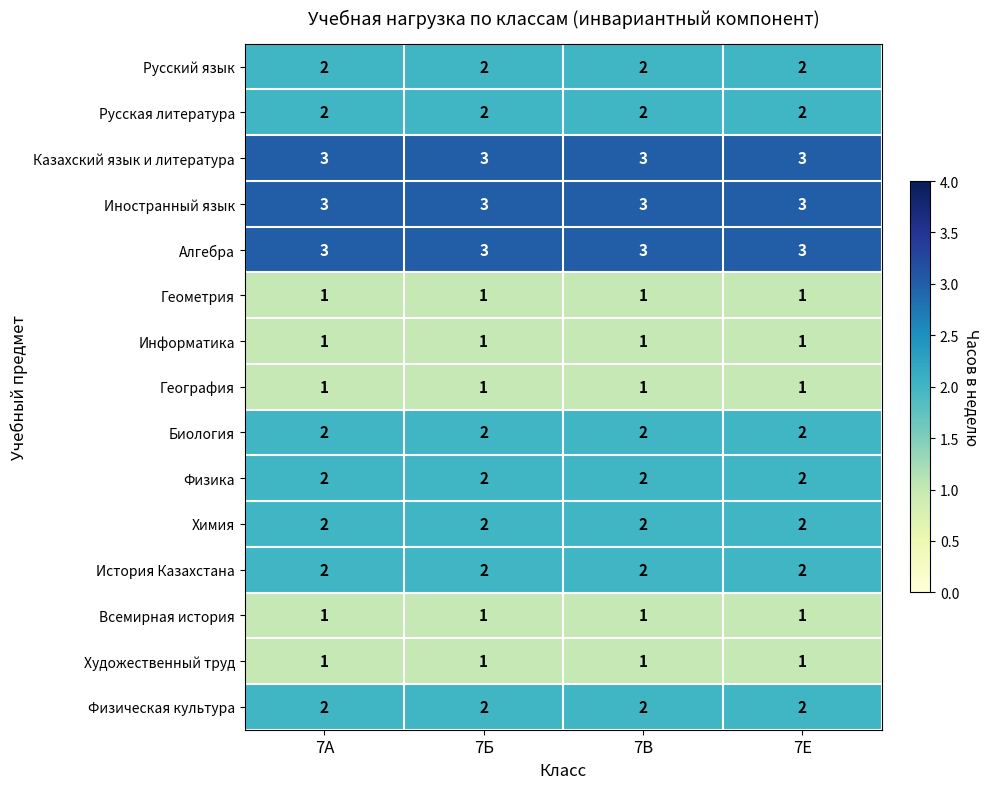

What is the total value across all series at 7А?

28